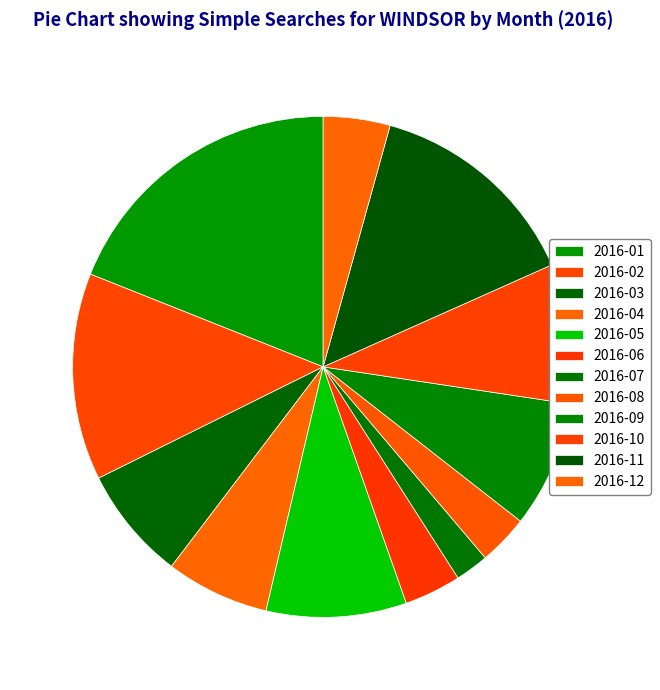

Do 2016-02 and 2016-11 together represent more than half of the pie?

No